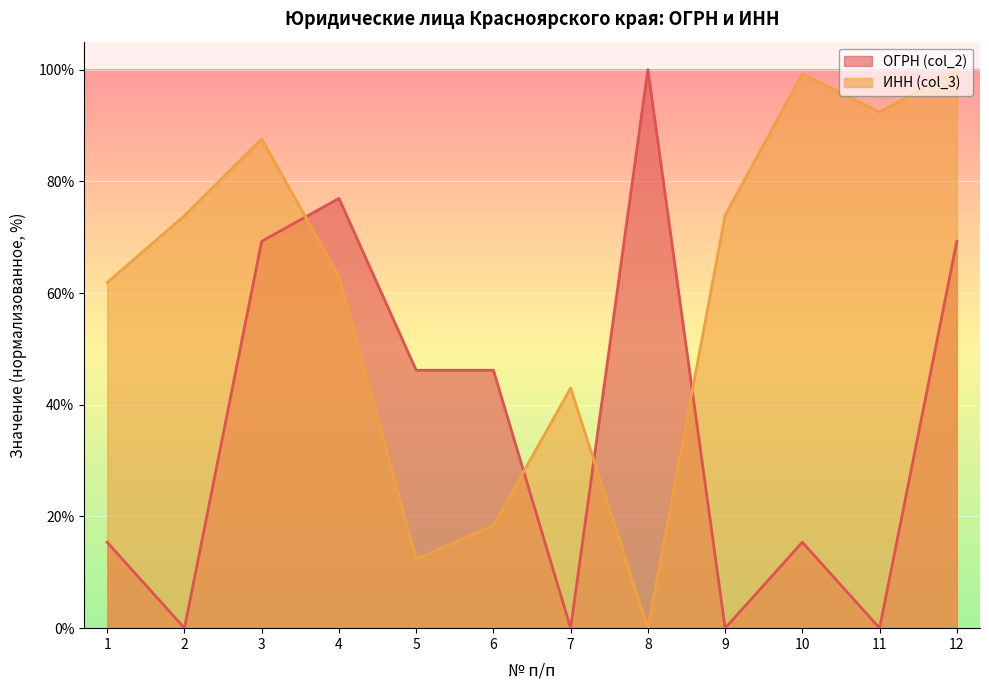

Is it true that ОГРН (col_2) equals 24.8 at 10?

False